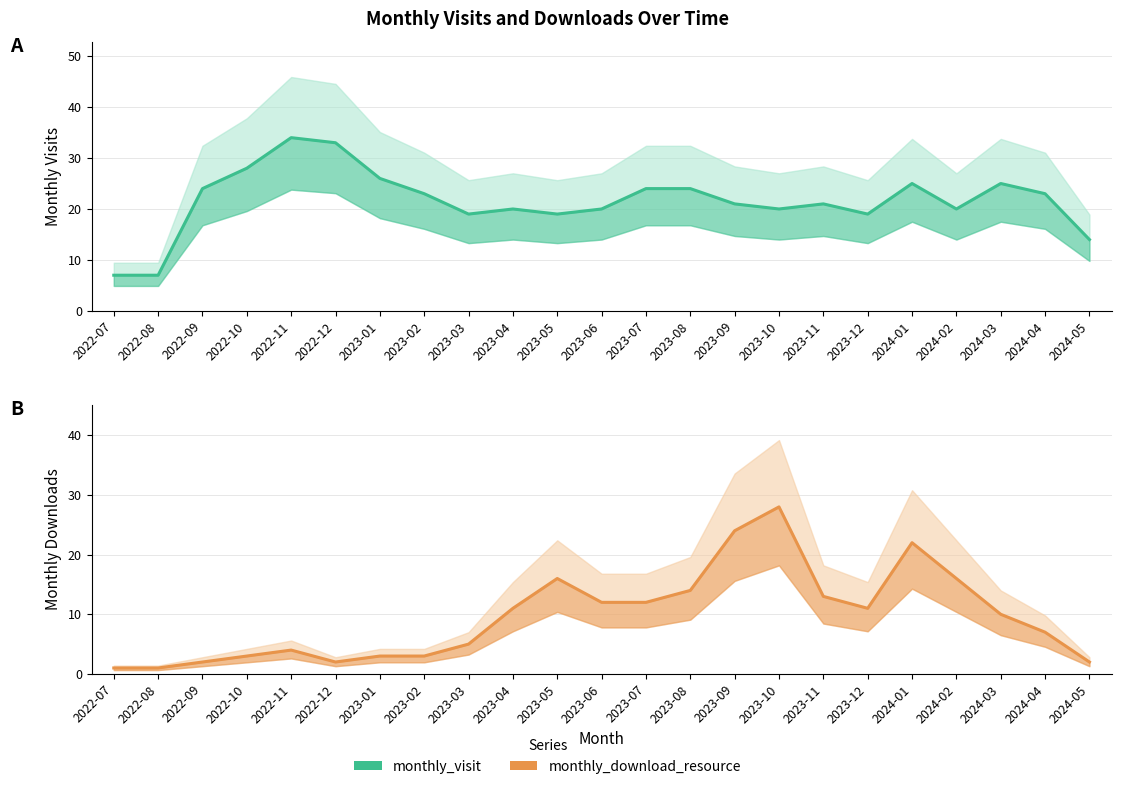

At which label does monthly_visit first exceed 21?

2022-09